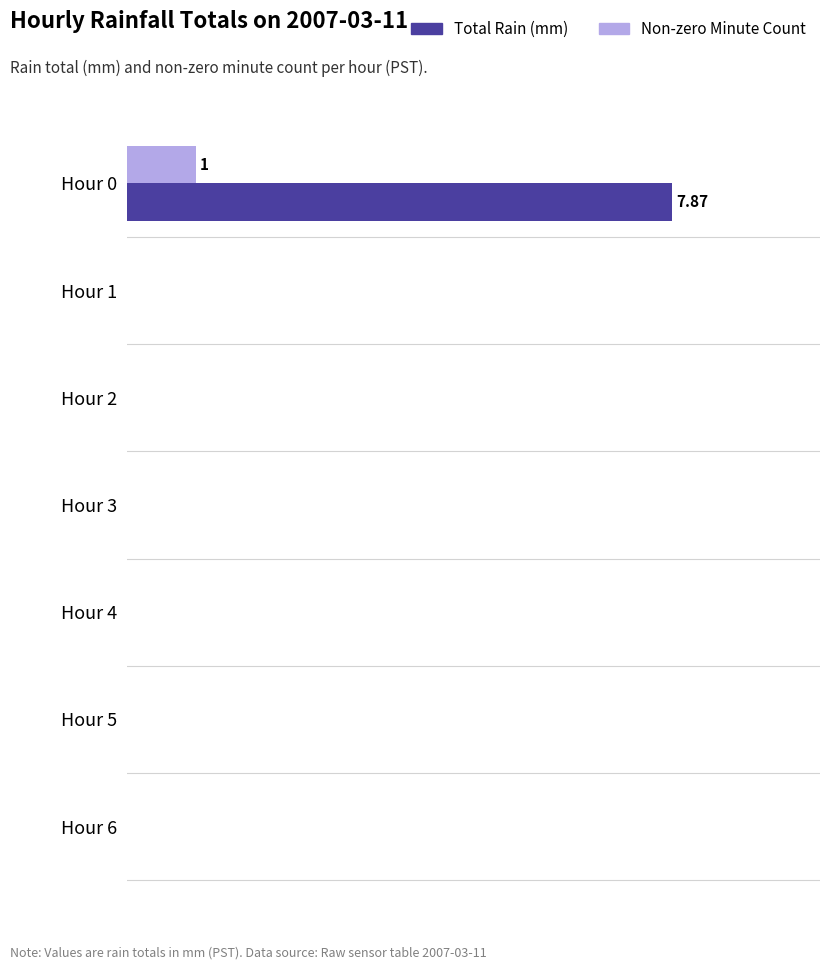

What is the average value of the Non-zero Minute Count series?

0.1